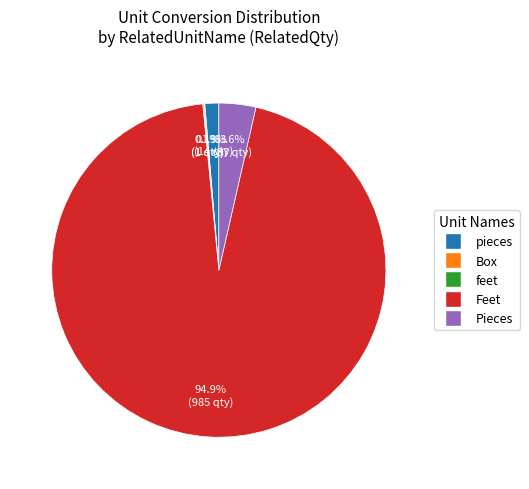

Is there any slice that represents more than half of the pie?

Yes